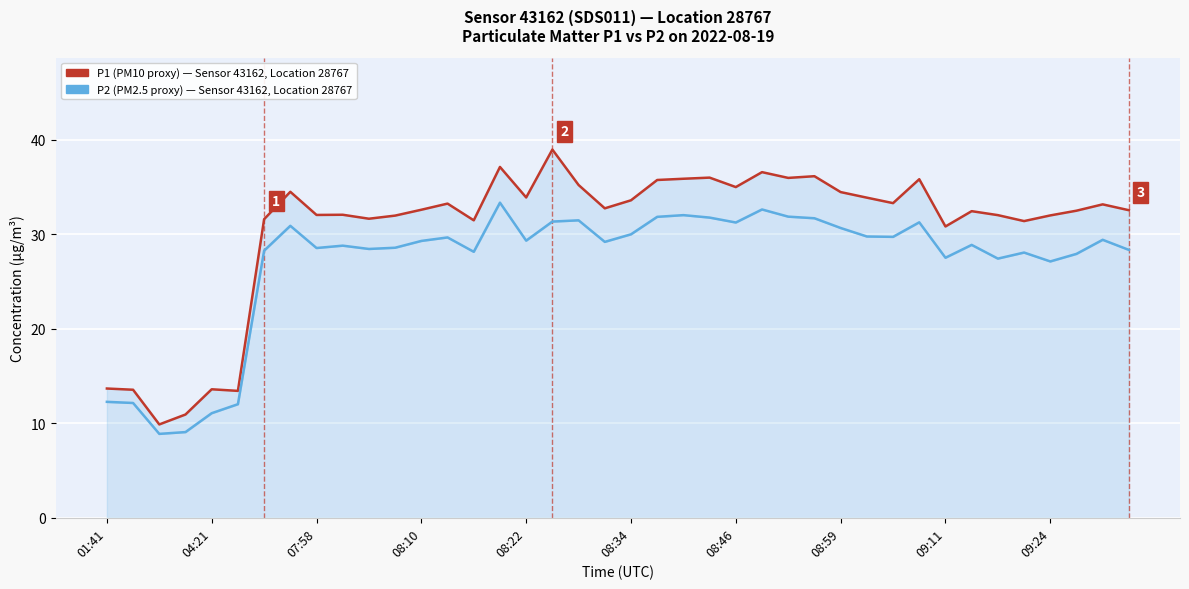

What is the difference between the P2 (PM2.5) values at 08:59 and 23?

0.9